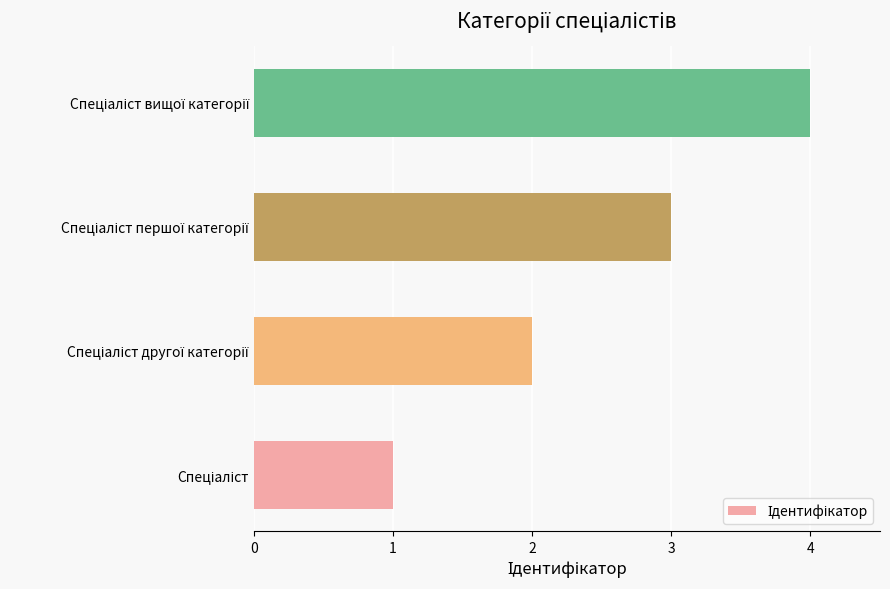

What is the maximum value shown in the chart?

4